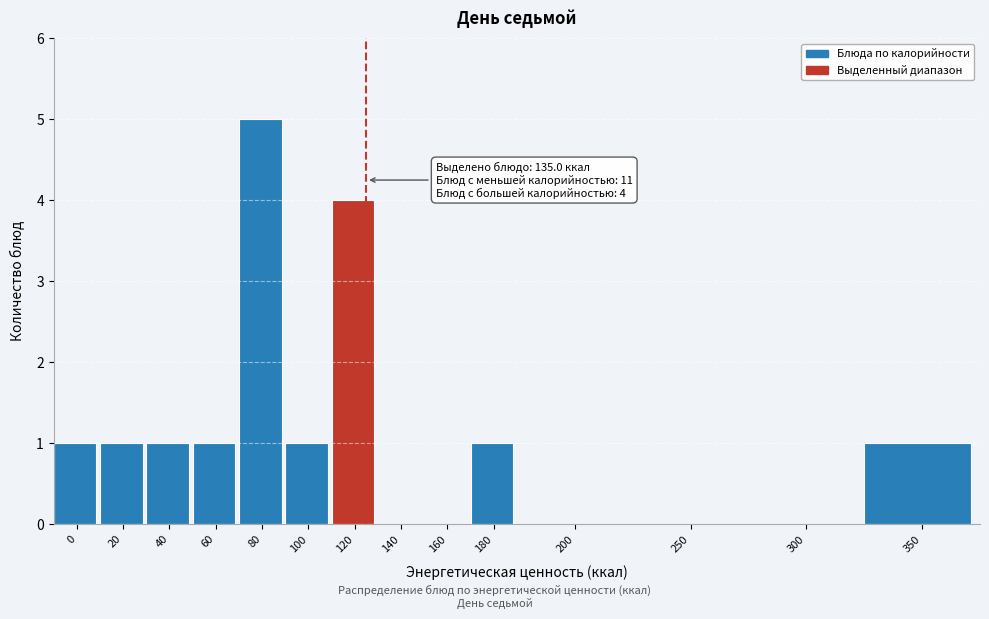

Reading right to left, transcribe all the data shown in this chart.

350=1	300=0	250=0	200=0	180=1	160=0	140=0	120=4	100=1	80=5	60=1	40=1	20=1	0=1